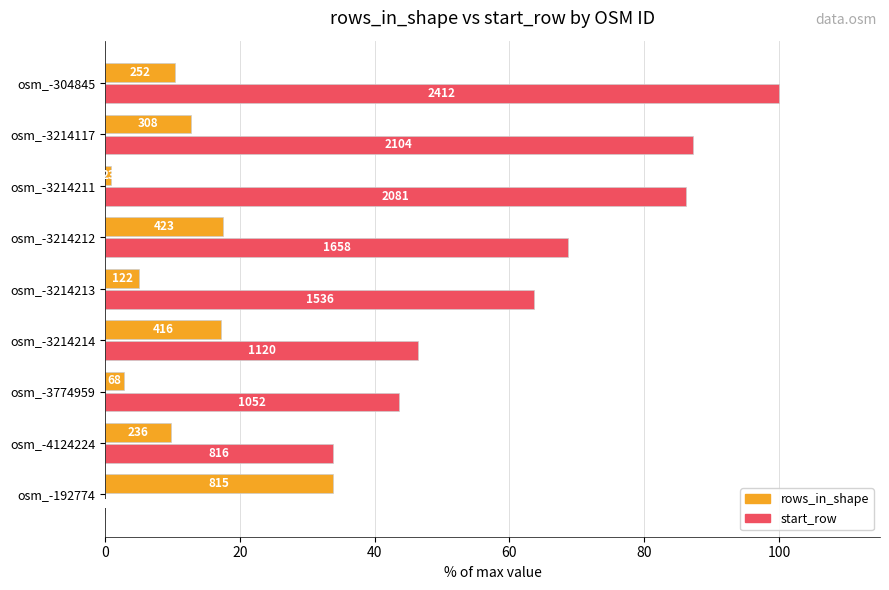

What is the difference between the second highest and second lowest values in the start_row series?

53.4